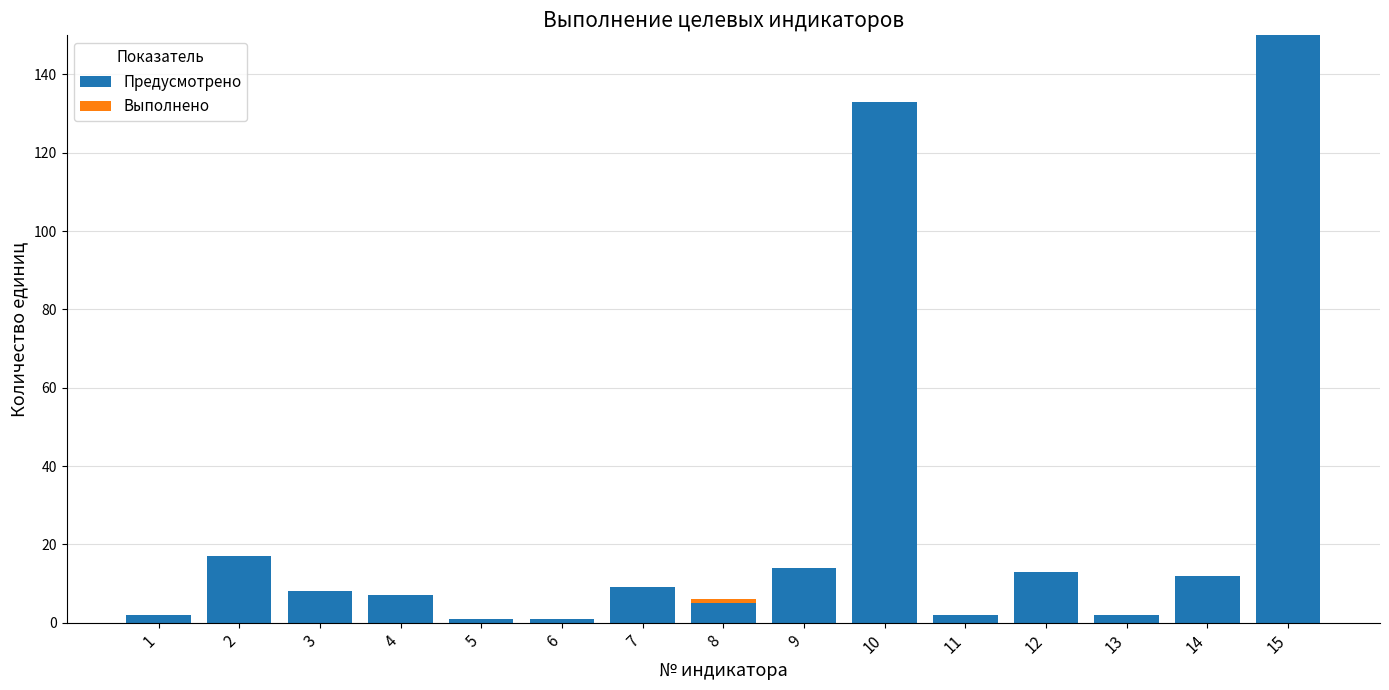

At which category is the sum across all series the highest?

15